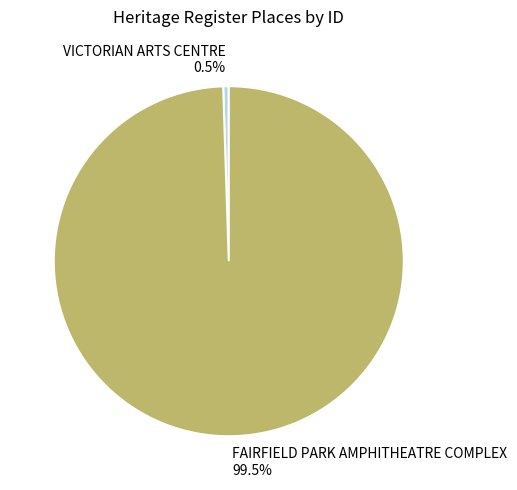

Which slice is the smallest?

VICTORIAN ARTS CENTRE